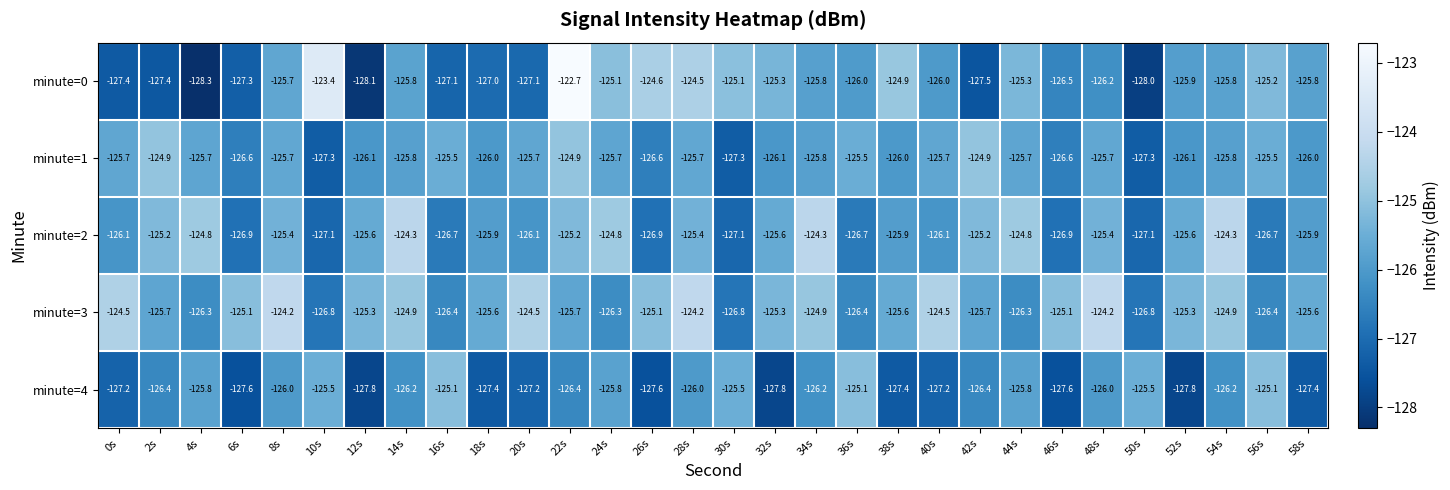

List the series in order of their peak value, highest first.

minute=0, minute=3, minute=2, minute=1, minute=4